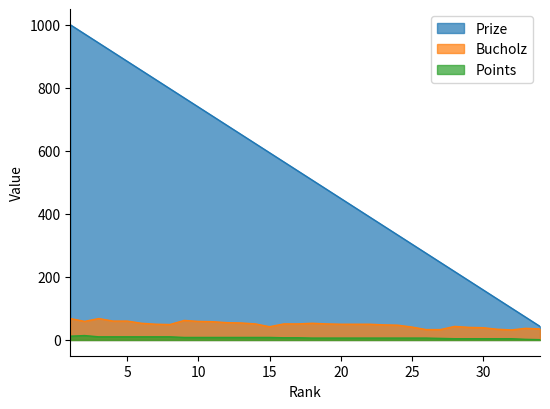

What is the highest value of the Bucholz series?

68